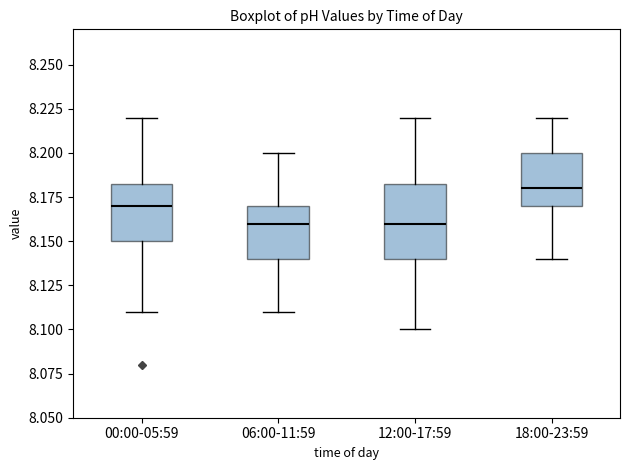

Which box's median line is the highest?

18:00-23:59